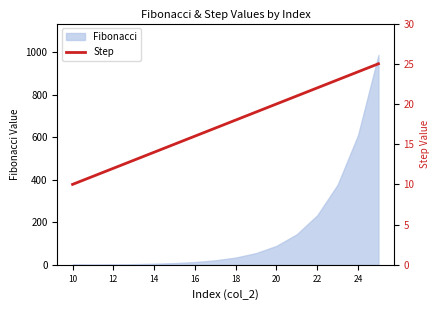

What is the highest value of the Fibonacci series?

987